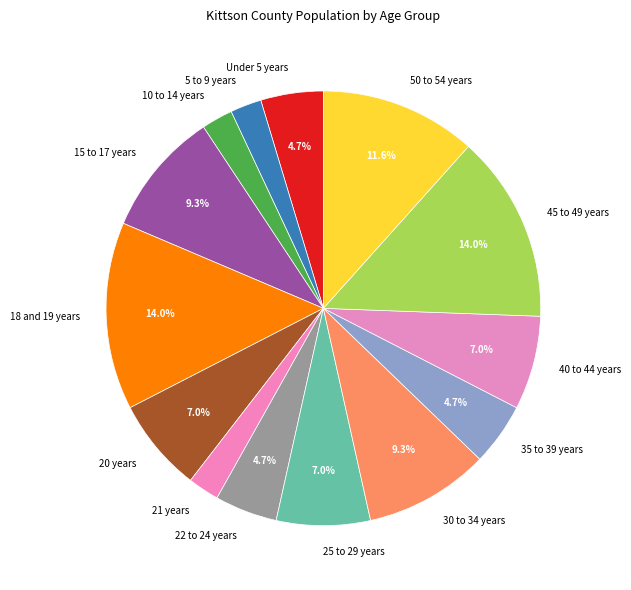

What is the ratio of the value at 22 to 24 years to the value at 15 to 17 years?

0.5